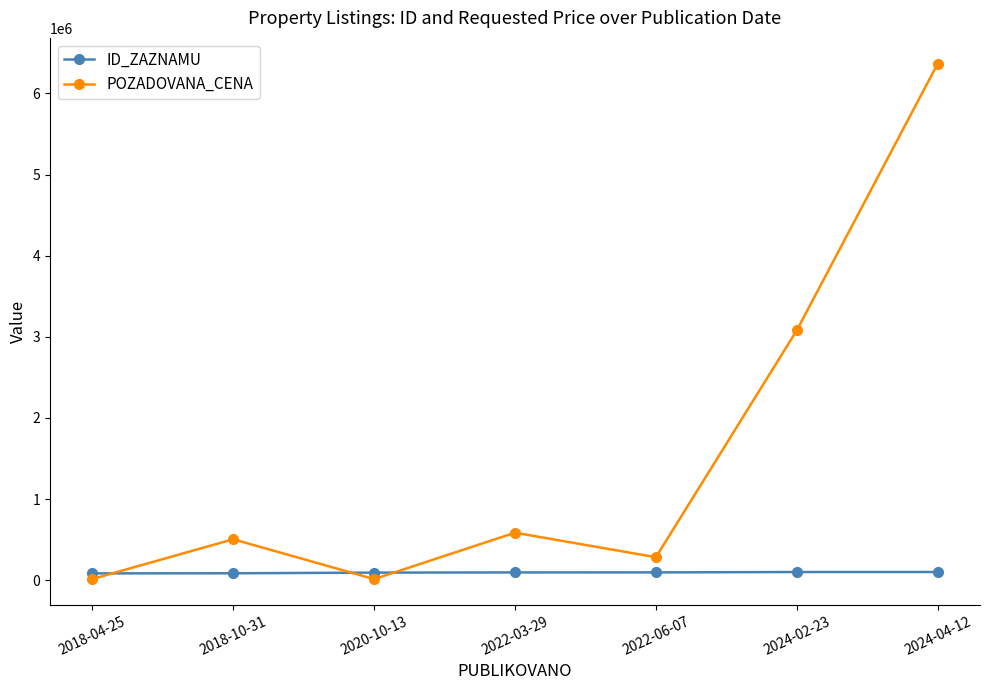

At how many categories does at least one series exceed 5209721?

1